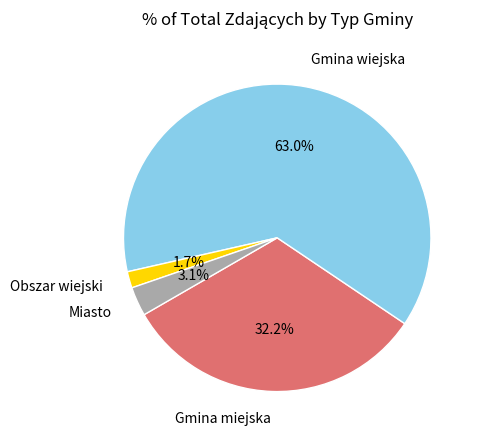

What is the ratio of the value at Gmina wiejska to the value at Gmina miejska?

2.0